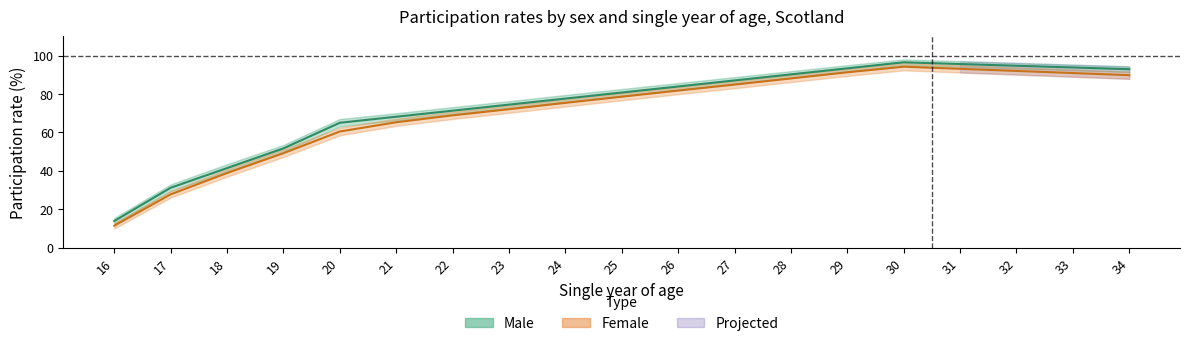

Which category has the highest value in the Female_lower series?

30